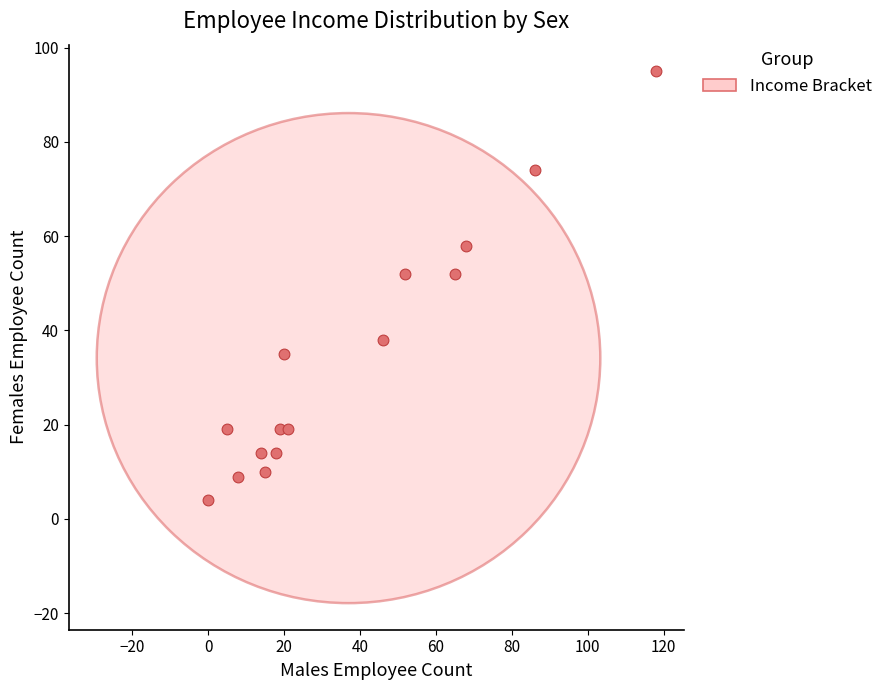

What is the range of X values (max minus min)?

118